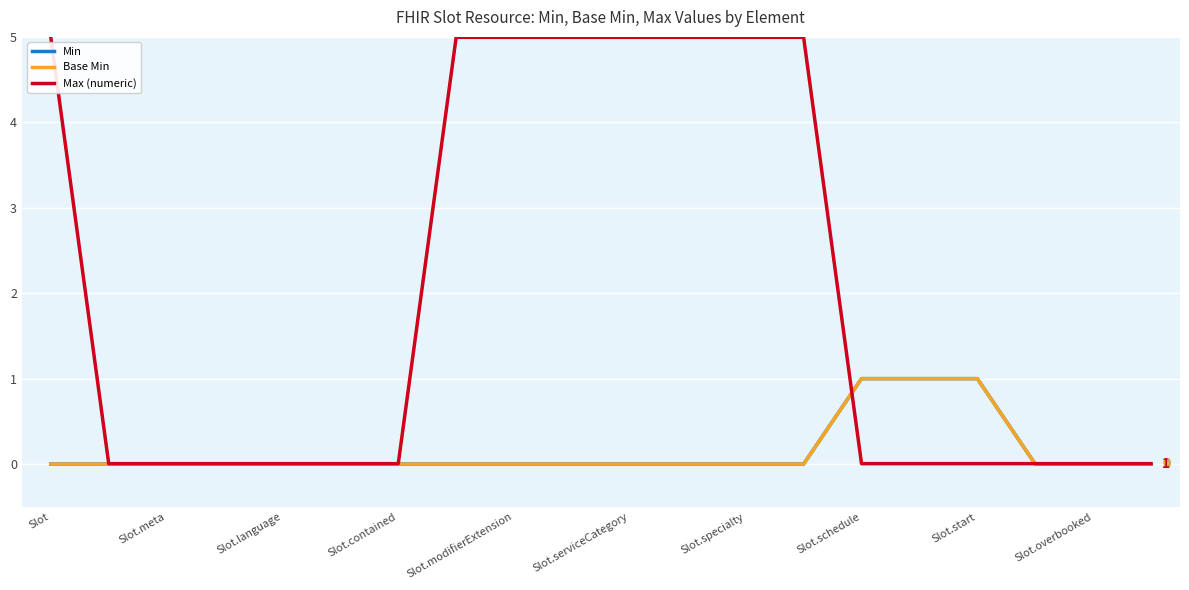

List the series in order of their peak value, highest first.

Max (numeric), Min, Base Min